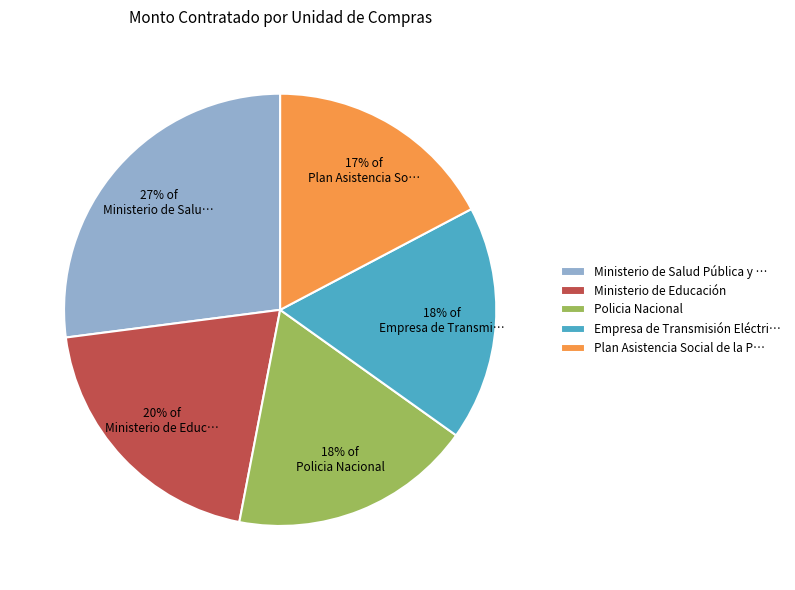

To the nearest percent, what is the average slice percentage?

20%